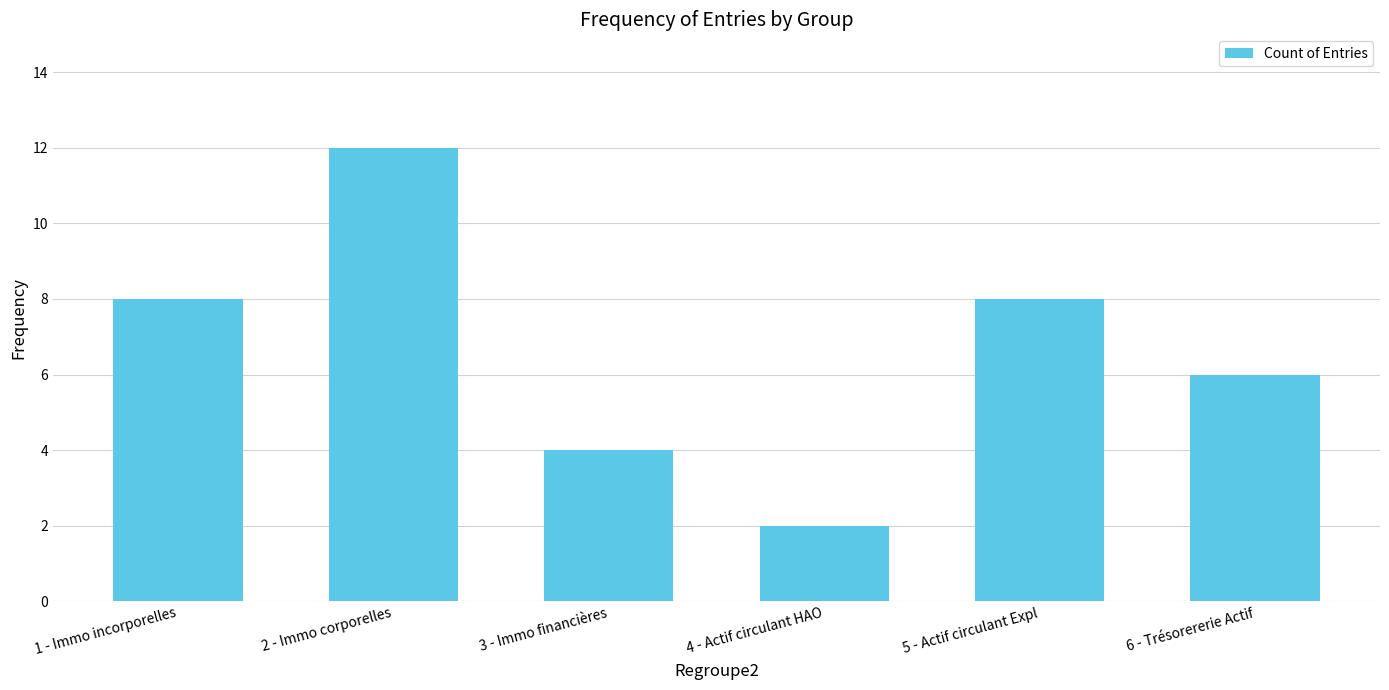

Are the bars horizontal?

No